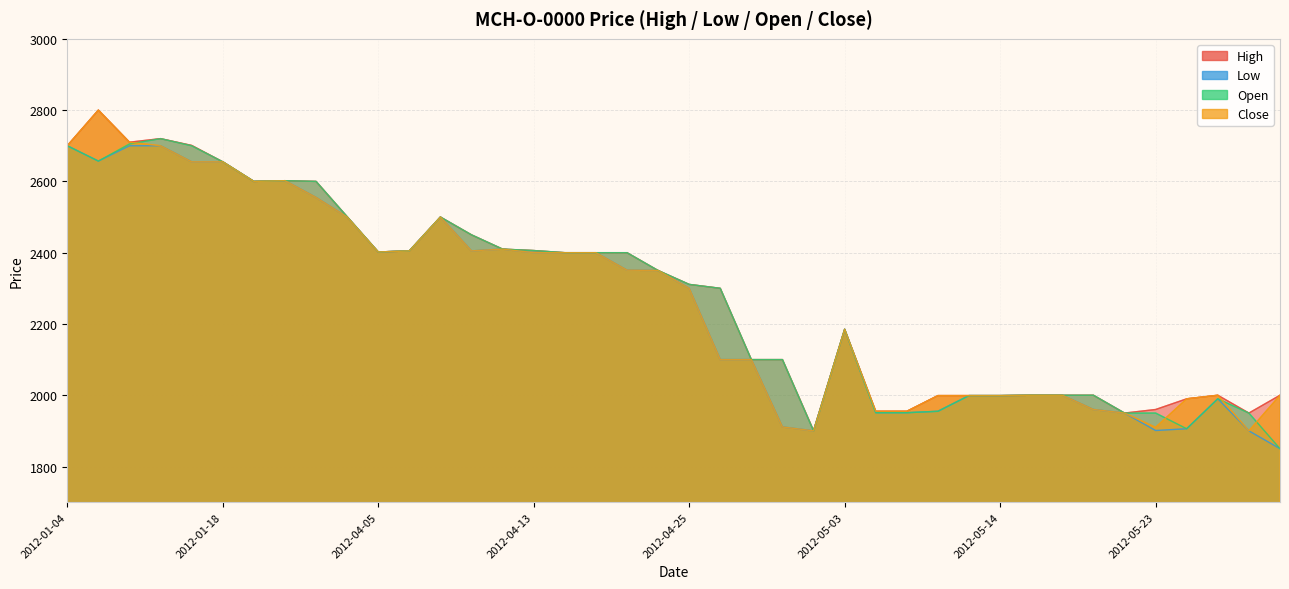

Is the value of Open at 2012-05-22 greater than the value of Close at 2012-04-25?

No